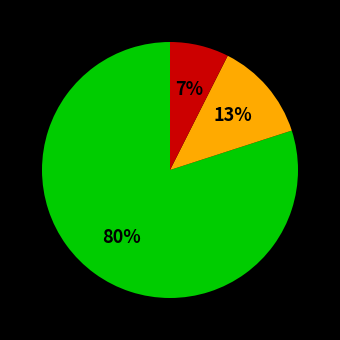

Is there any slice that represents more than half of the pie?

Yes